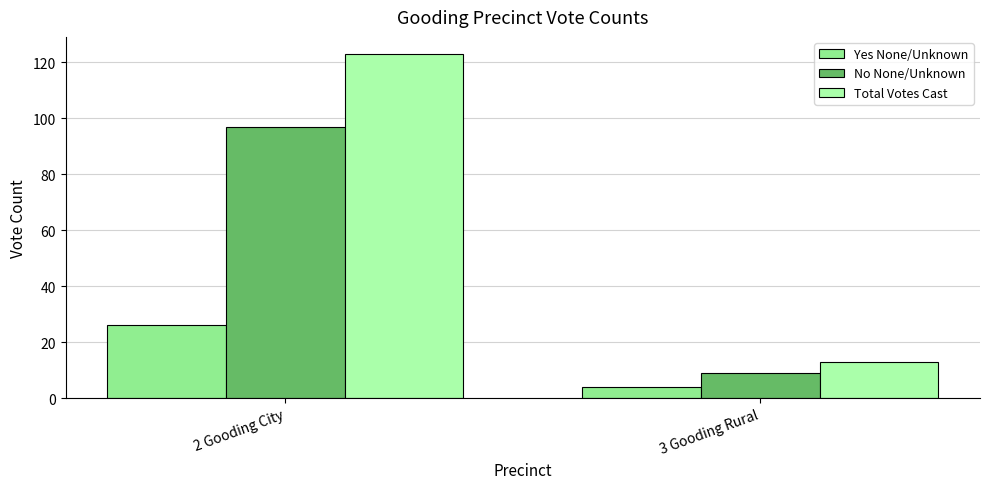

What is the difference between the maximum and minimum values in the Yes None/Unknown series?

22